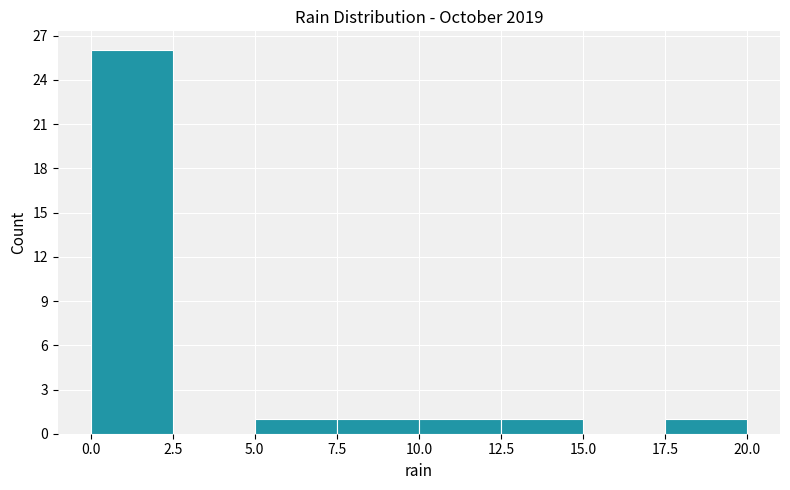

Reading left to right, list every bar in this chart as the range it spans on the x-axis followed by its height. The values are not printed on the chart, so give them approximately, as read against the axis.

0.0 to 2.5: 26
2.5 to 5.0: 0
5.0 to 7.5: 1
7.5 to 10.0: 1
10.0 to 12.5: 1
12.5 to 15.0: 1
15.0 to 17.5: 0
17.5 to 20.0: 1